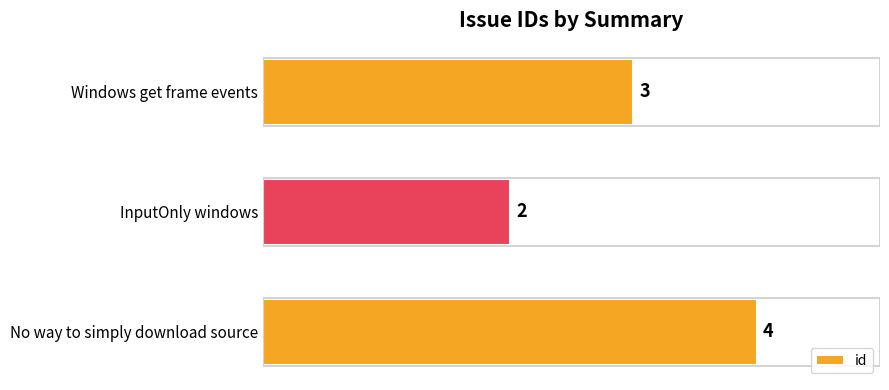

What is the smallest value displayed?

2